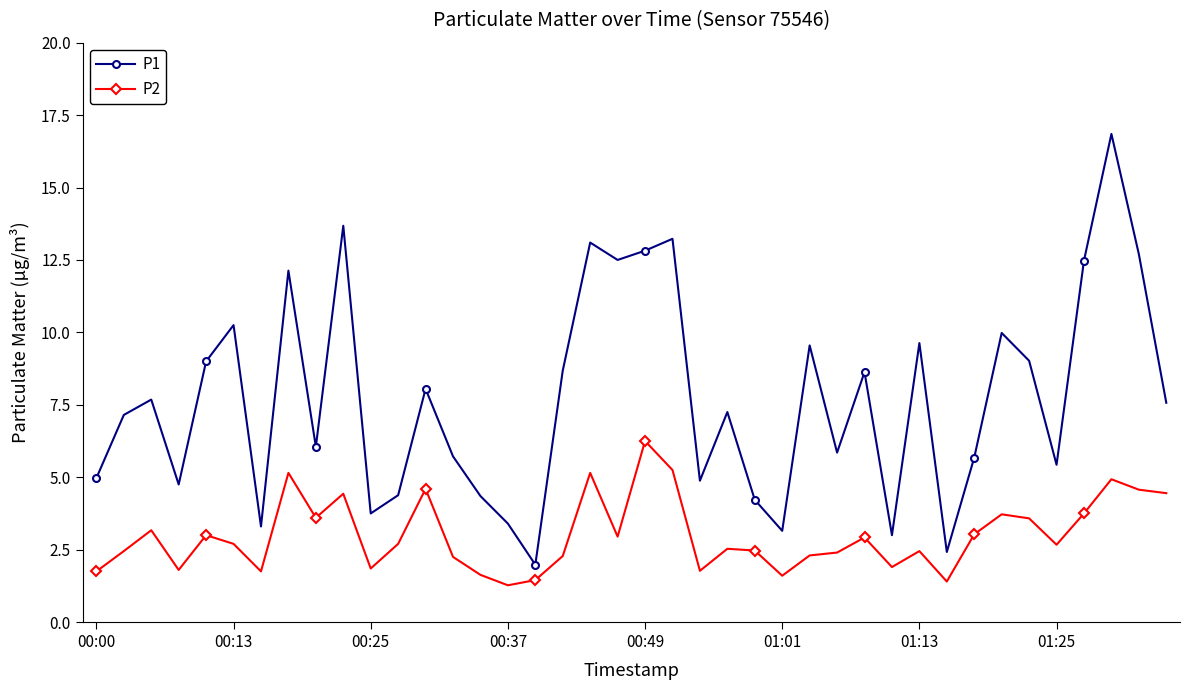

What is the value of the P1 point at the 3rd from the left?

7.7